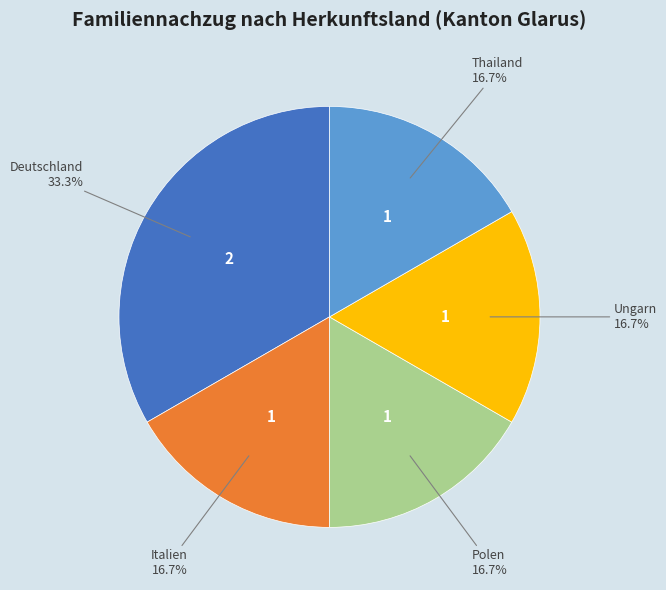

To the nearest percent, what portion does Ungarn represent?

17%